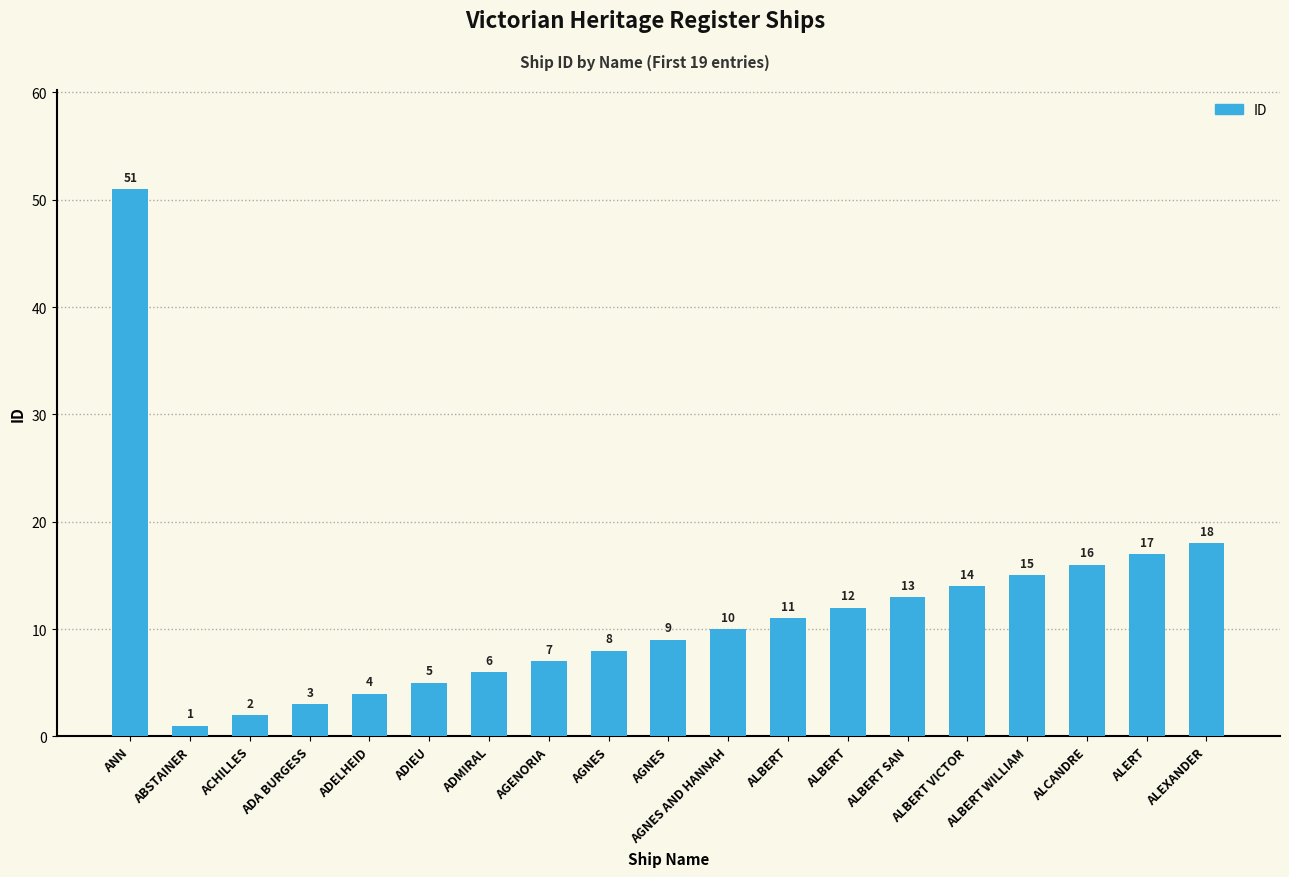

Are the bars horizontal?

No